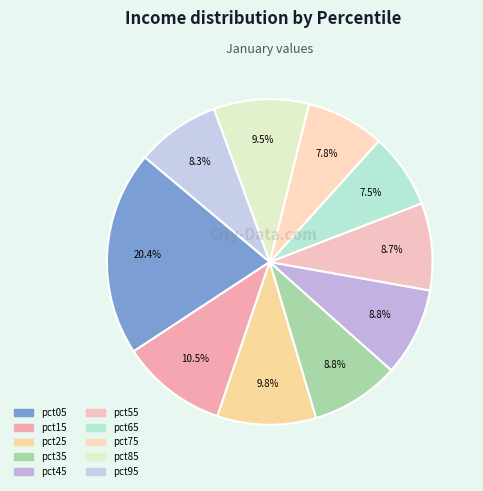

What is the smallest slice in the pie chart?

pct65